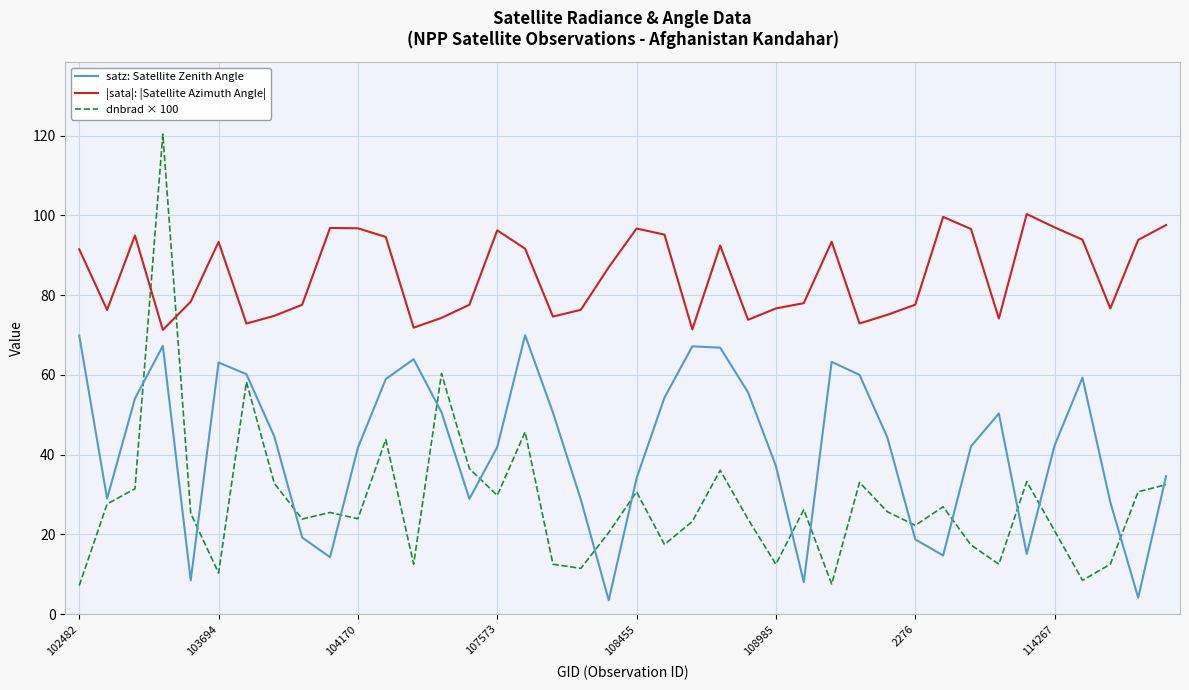

List the series in order of their peak value, highest first.

dnbrad × 100, |sata|: |Satellite Azimuth Angle|, satz: Satellite Zenith Angle